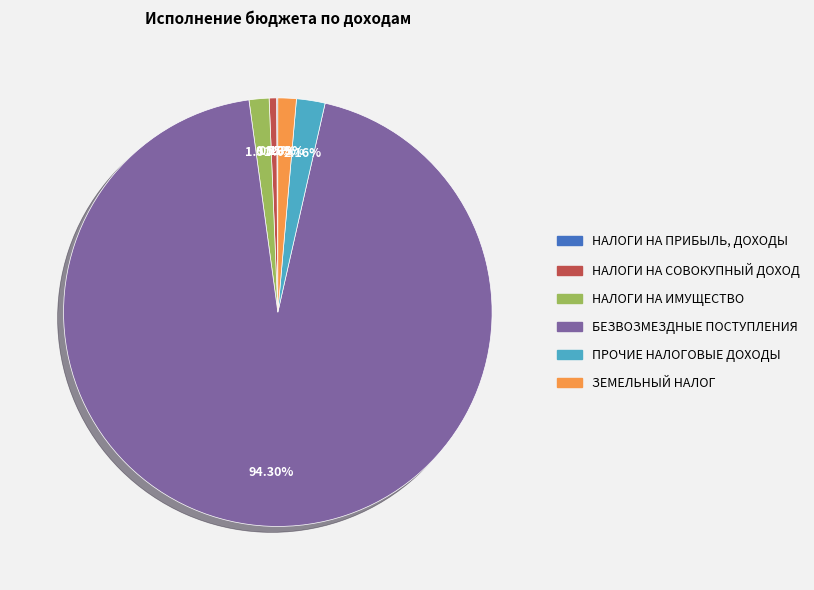

The БЕЗВОЗМЕЗДНЫЕ ПОСТУПЛЕНИЯ slice represents 83% of the pie. True or false?

False